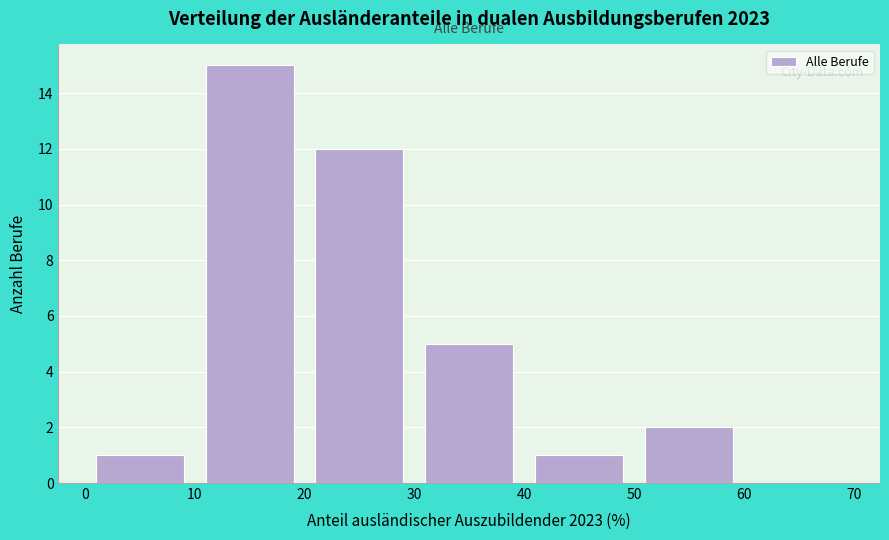

What is the height of the bar covering 50 to 60 on the x-axis? The values are not printed on the chart, so give them approximately, as read against the axis.

2